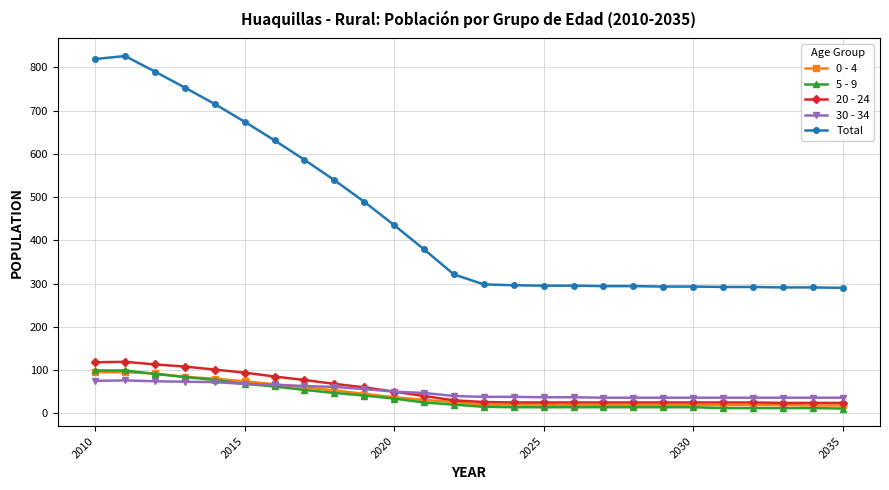

True or false: 20 - 24 and Total intersect in this chart.

False